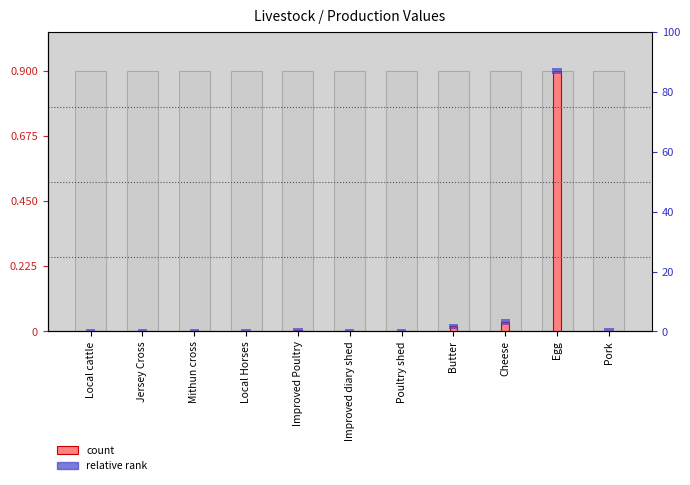

At how many categories does at least one series exceed 176356?

1